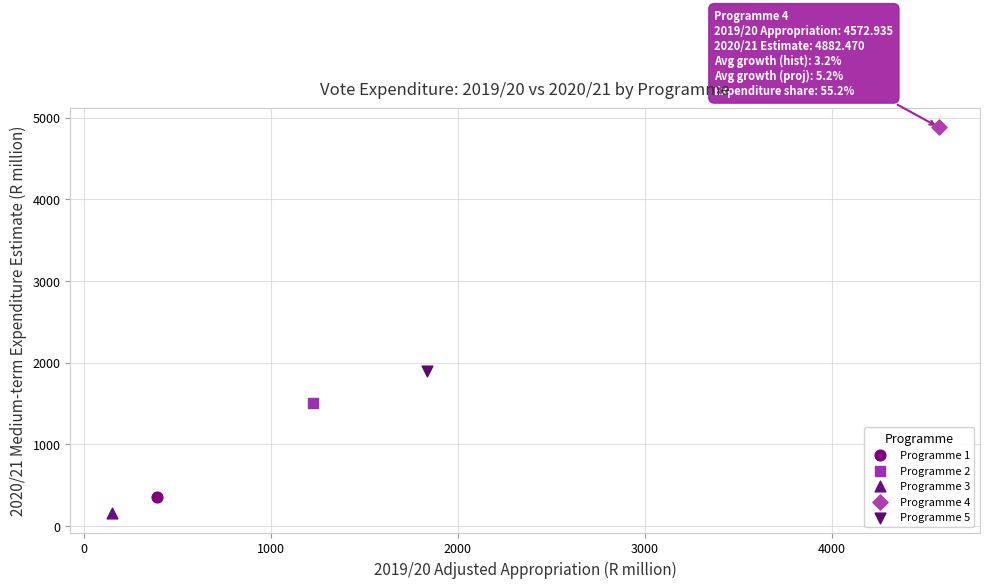

Which series reaches the minimum Y coordinate?

Programme 3